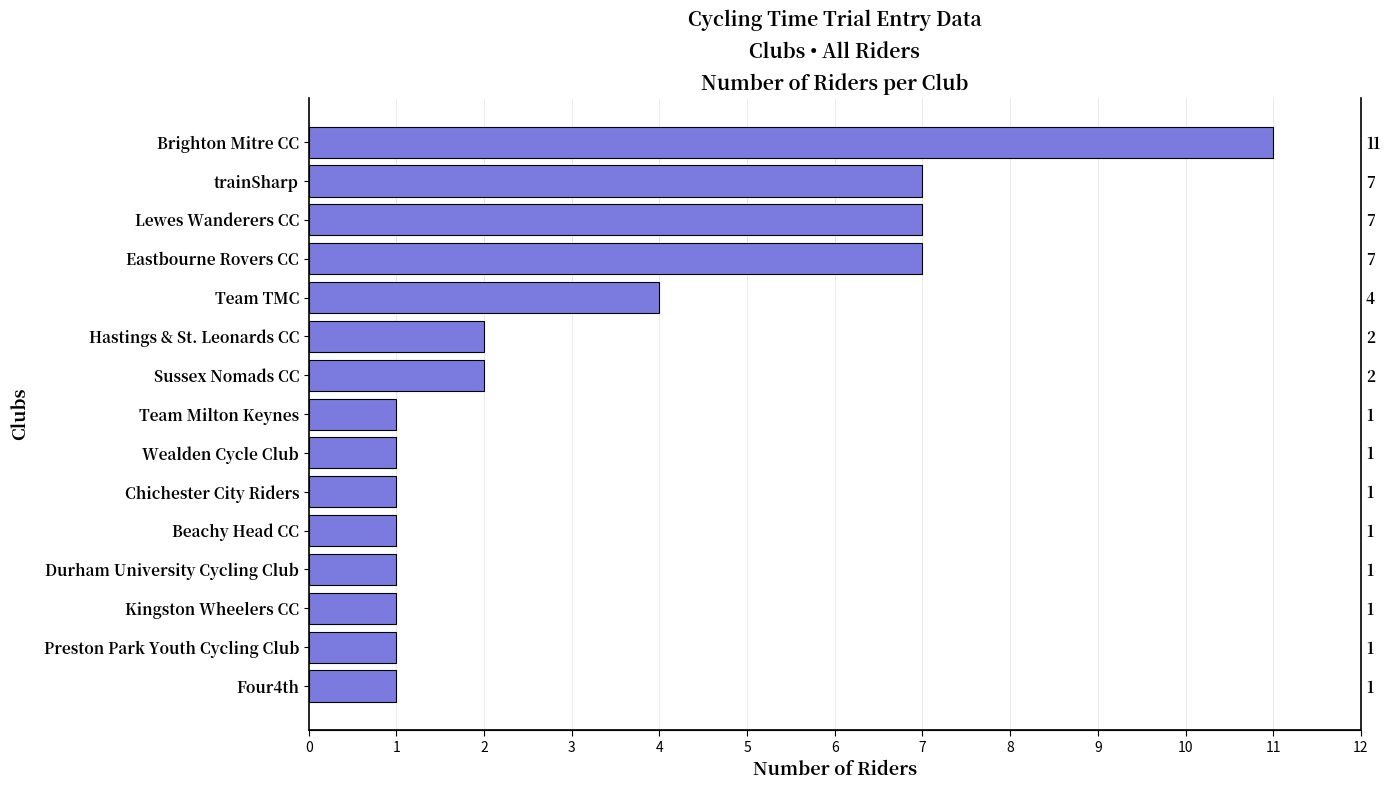

What is the approximate value at Wealden Cycle Club?

1